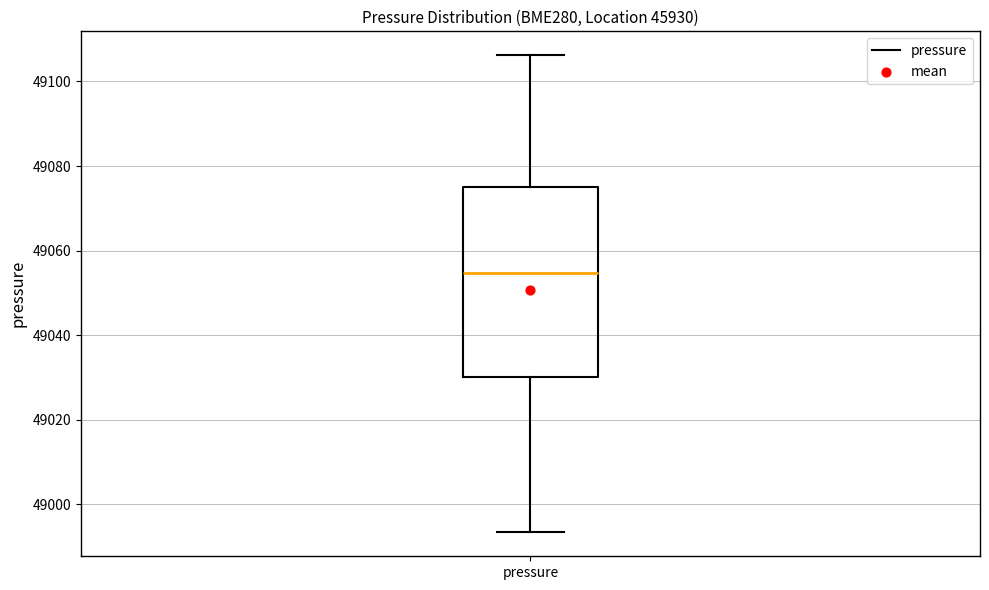

Read this box plot against the y-axis: the position of the median line, the range covered by the box, and the ends of both whiskers. The values are not printed on the chart, so give them approximately, as read against the axis.

median 49054, box 49030 to 49076, whiskers 48994 to 49106